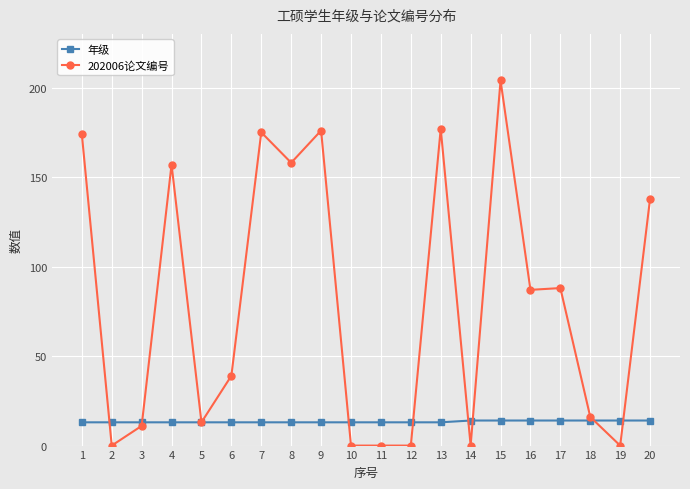

What is the highest value of the 202006论文编号 series?

204